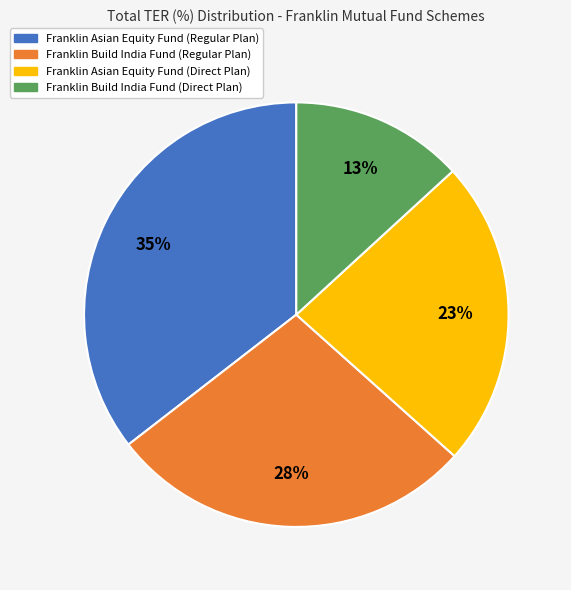

To the nearest percent, what percentage of the pie is Franklin Asian Equity Fund (Direct Plan)?

23%